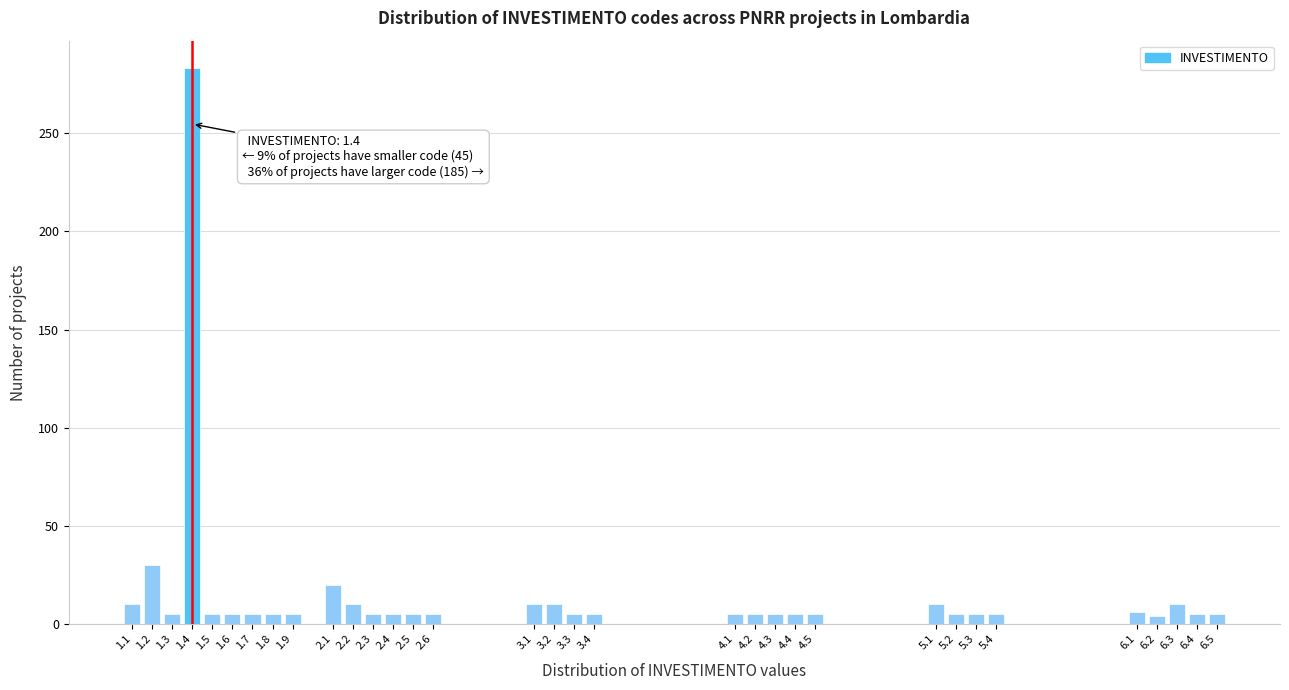

Approximately how many times larger is the value at 5.1 compared to 2.2?

1.0